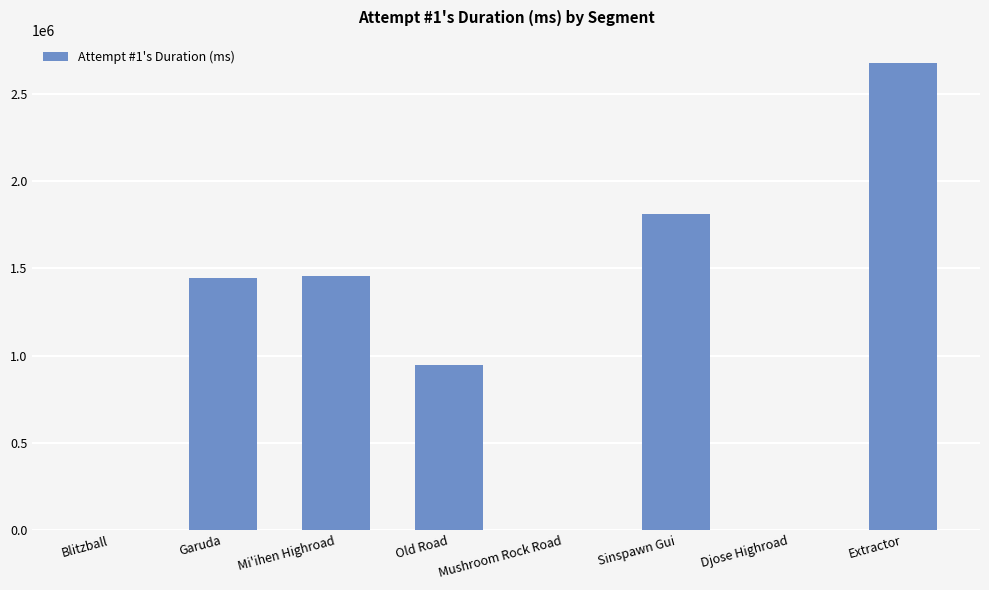

What is the sum of all values?

8330641